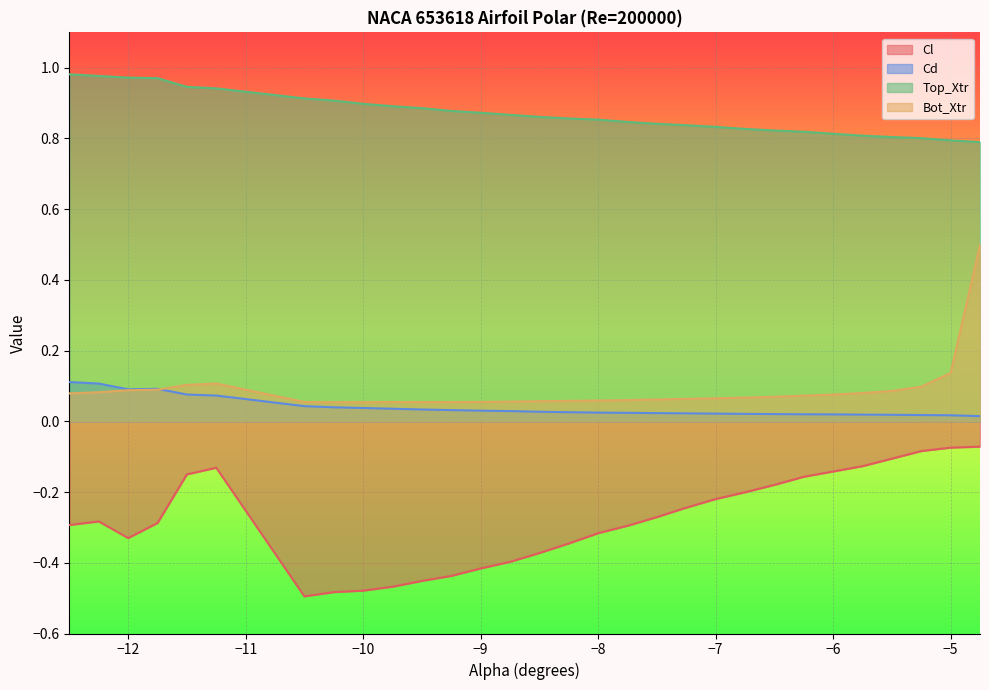

Reading left to right, extract all data points from this chart.

Cl: -0.3	-0.3	-0.3	-0.3	-0.1	-0.1	-0.5	-0.5	-0.5	-0.5	-0.5	-0.4	-0.4	-0.4	-0.4	-0.3	-0.3	-0.3	-0.3	-0.2	-0.2	-0.2	-0.2	-0.2	-0.1	-0.1	-0.1	-0.1	-0.1	-0.1
Cd: 0.1	0.1	0.1	0.1	0.1	0.1	0.0	0.0	0.0	0.0	0.0	0.0	0.0	0.0	0.0	0.0	0.0	0.0	0.0	0.0	0.0	0.0	0.0	0.0	0.0	0.0	0.0	0.0	0.0	0.0
Top_Xtr: 1.0	1.0	1.0	1.0	0.9	0.9	0.9	0.9	0.9	0.9	0.9	0.9	0.9	0.9	0.9	0.9	0.9	0.8	0.8	0.8	0.8	0.8	0.8	0.8	0.8	0.8	0.8	0.8	0.8	0.8
Bot_Xtr: 0.1	0.1	0.1	0.1	0.1	0.1	0.1	0.1	0.1	0.1	0.1	0.1	0.1	0.1	0.1	0.1	0.1	0.1	0.1	0.1	0.1	0.1	0.1	0.1	0.1	0.1	0.1	0.1	0.1	0.5